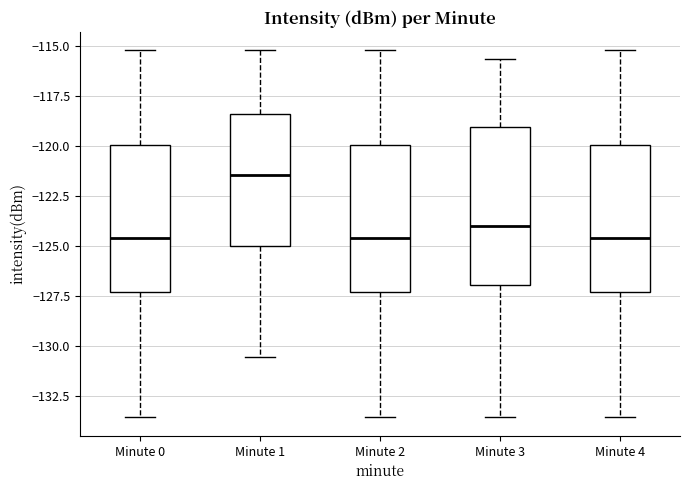

Comparing the boxes themselves (not the whiskers), which one is the tallest?

Minute 3